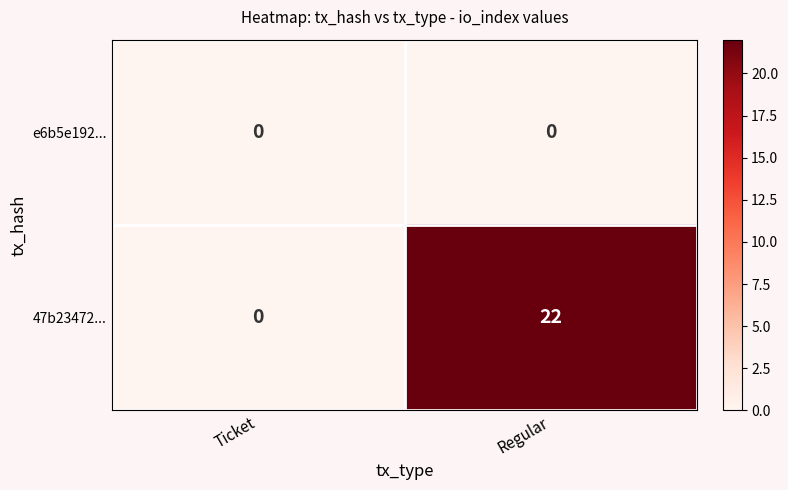

Which series has the widest spread of values?

47b23472...